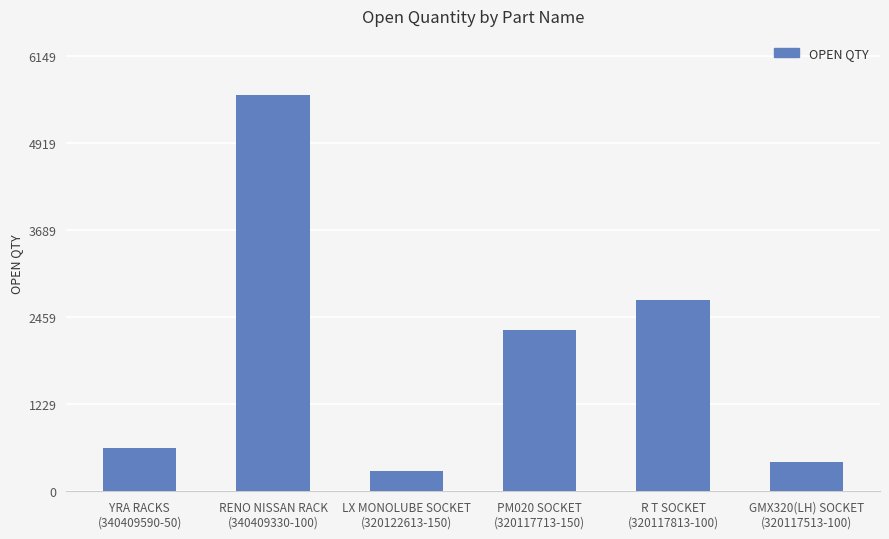

The value at R T SOCKET
(320117813-100) is 2700. True or false?

True